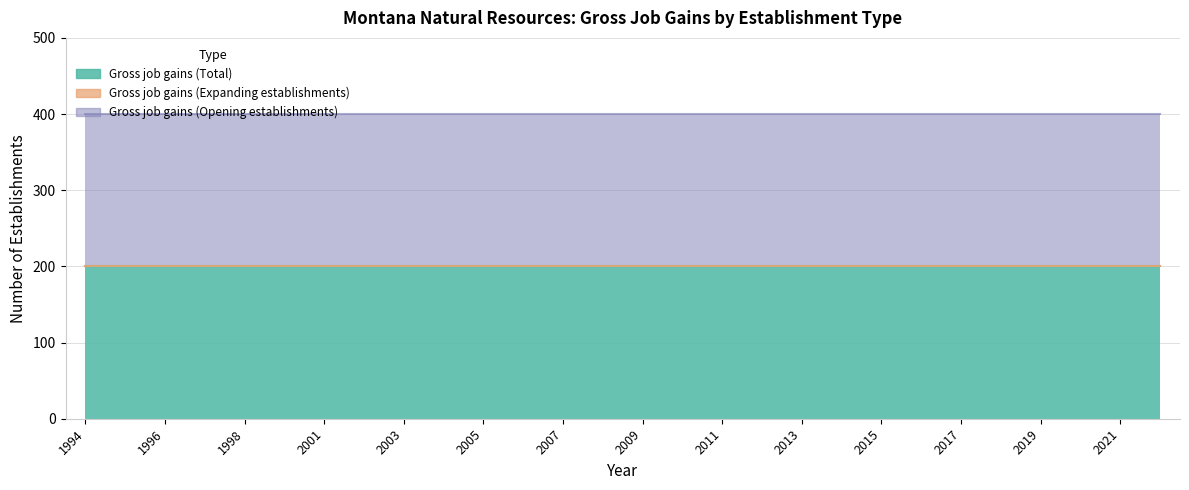

What is the spread (max minus min) of values at 2017?

200